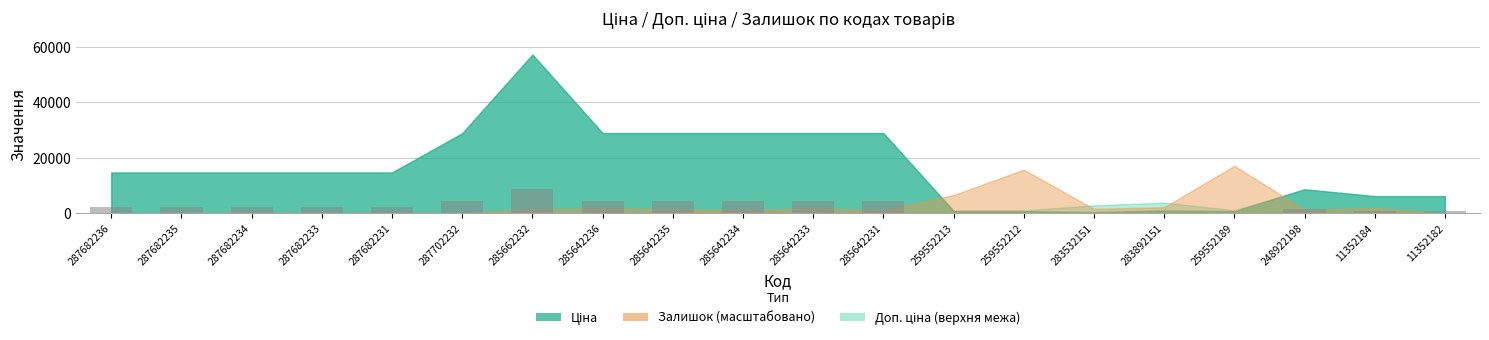

Read the value at 287682231.

2197.4